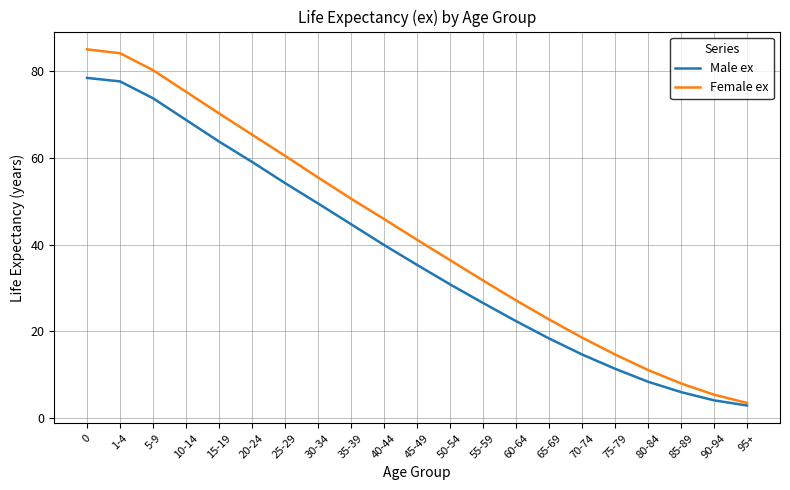

The Female ex series shows 3.4 at 95+. True or false?

True